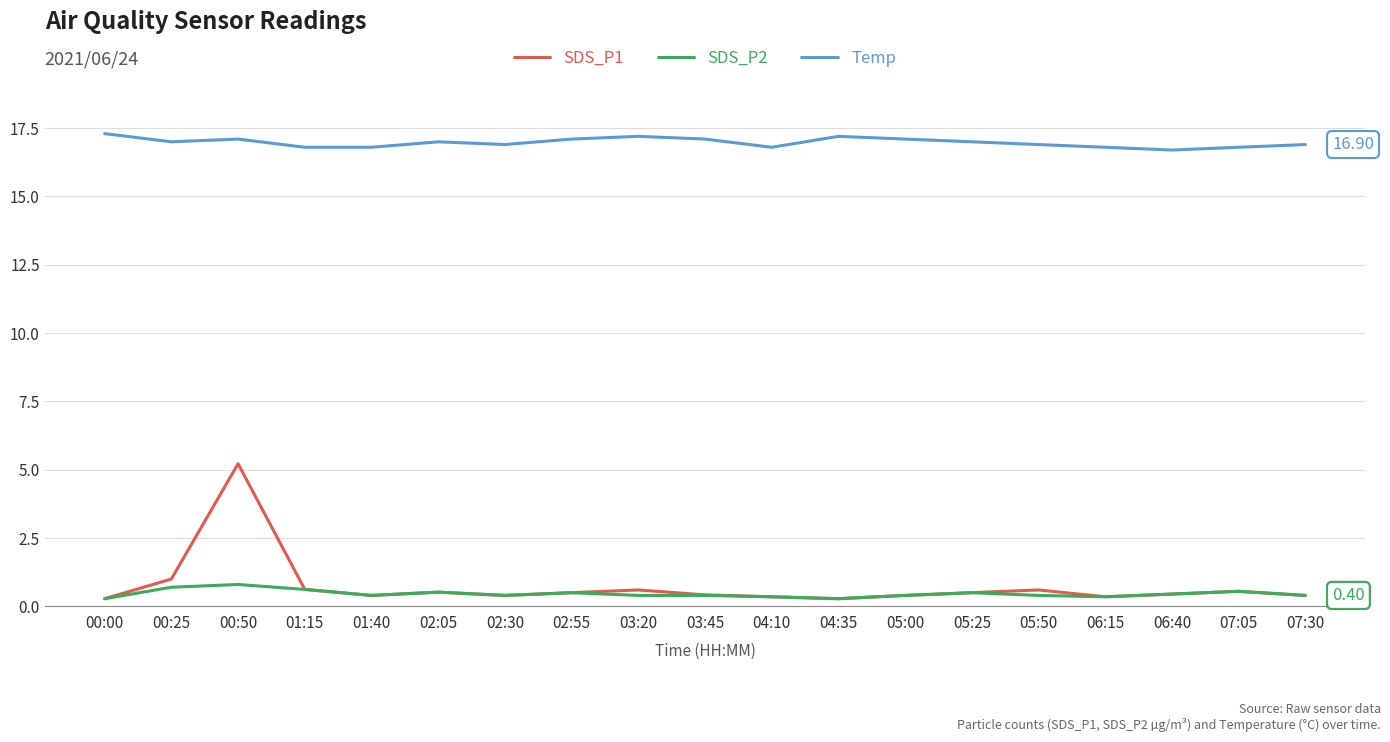

True or false: SDS_P2 and Temp intersect in this chart.

False